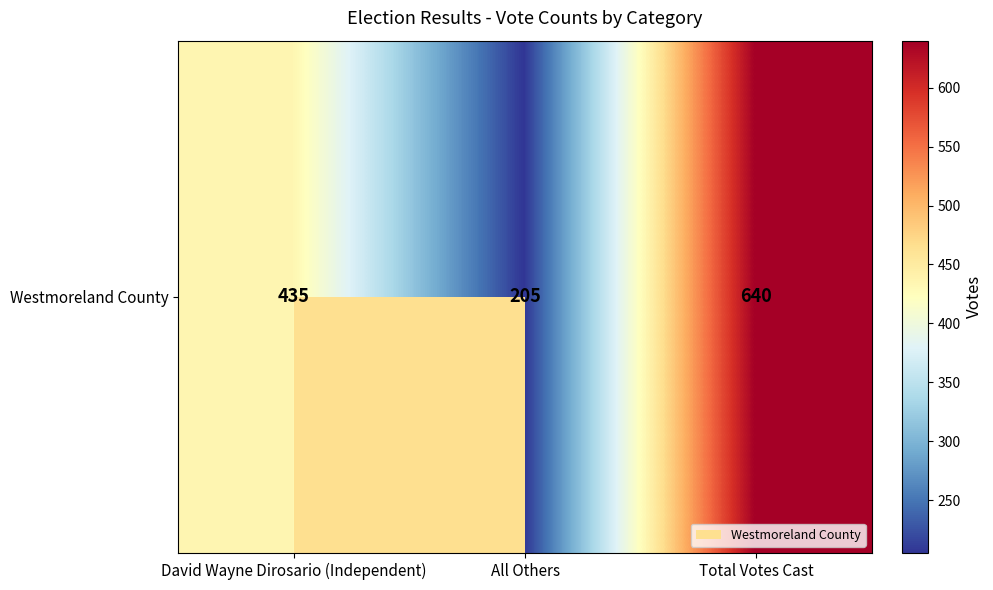

What value does the data have at David Wayne Dirosario (Independent), to the nearest 5?

435